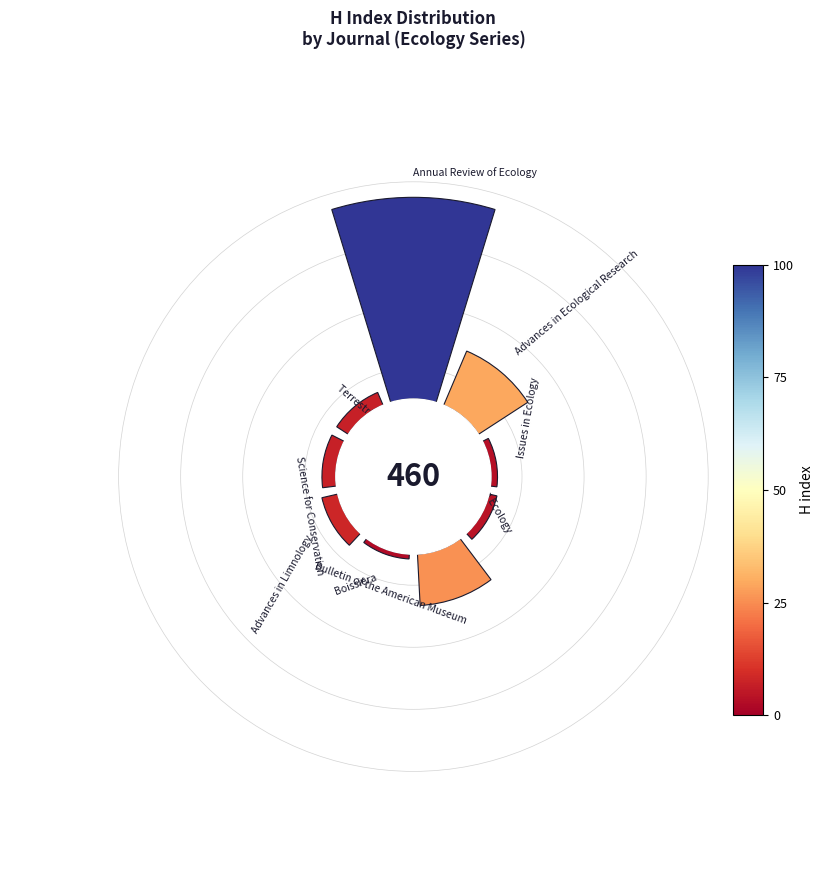

How many segments does this pie chart have?

9